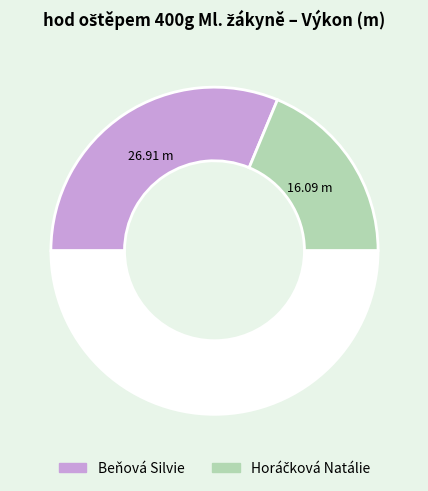

Count the number of slices in the pie.

3